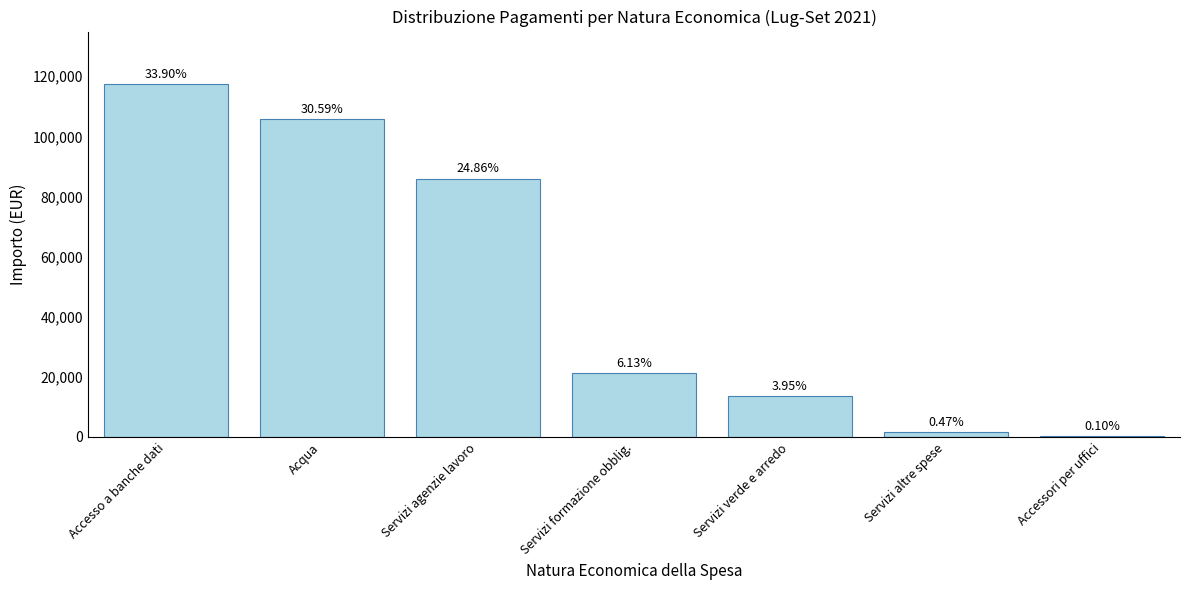

Reading left to right, extract all data points from this chart.

117262.5	105804.6	85971.3	21210.0	13651.6	1609.2	355.0